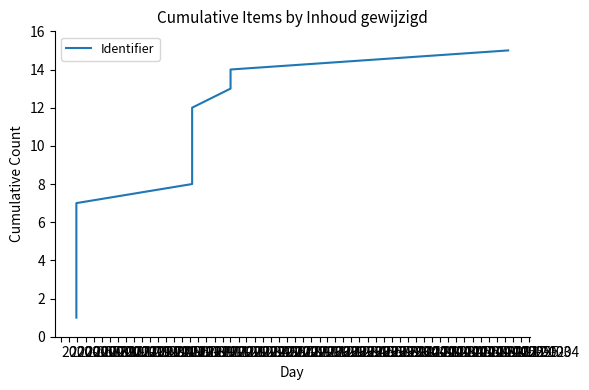

List the labels in order of value, smallest first.

2020-06, 2020-07, 2020-08, 2020-09, 2020-10, 2020-11, 2020-12, 2021-01, 2021-02, 2021-03, 2021-04, 2021-05, 2021-06, 2021-07, 2021-08